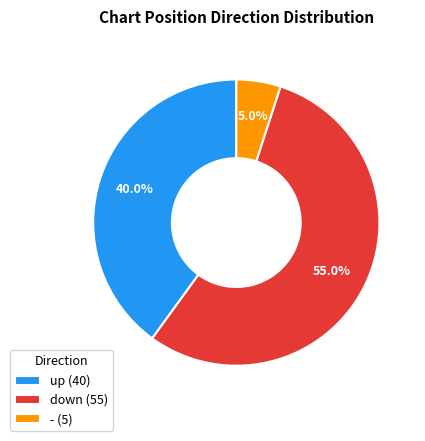

How many segments does this pie chart have?

3